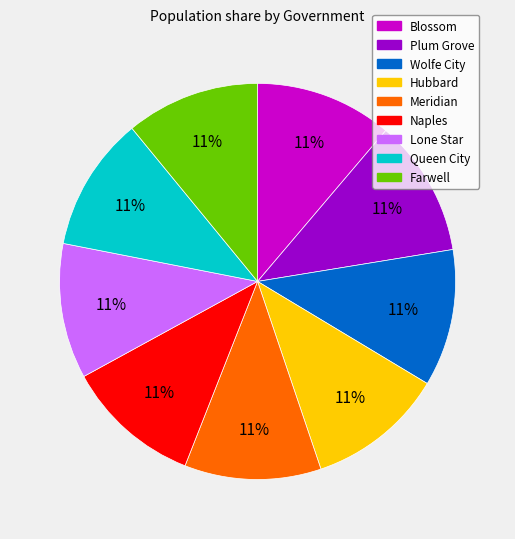

What is the ratio of the value at Farwell to the value at Lone Star?

1.0